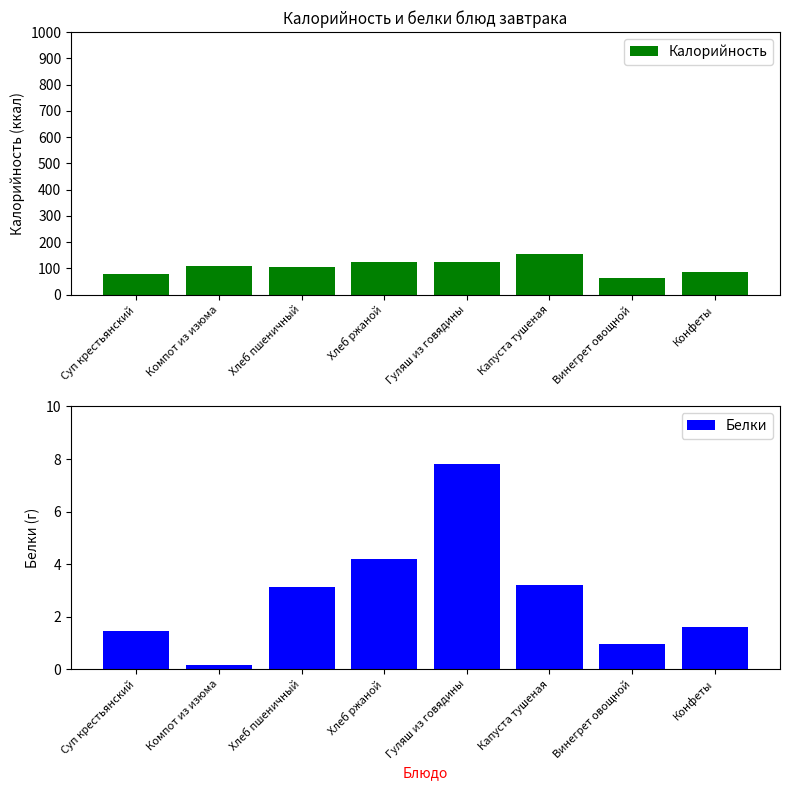

The value of Калорийность at Компот из изюма is 74.6. True or false?

False